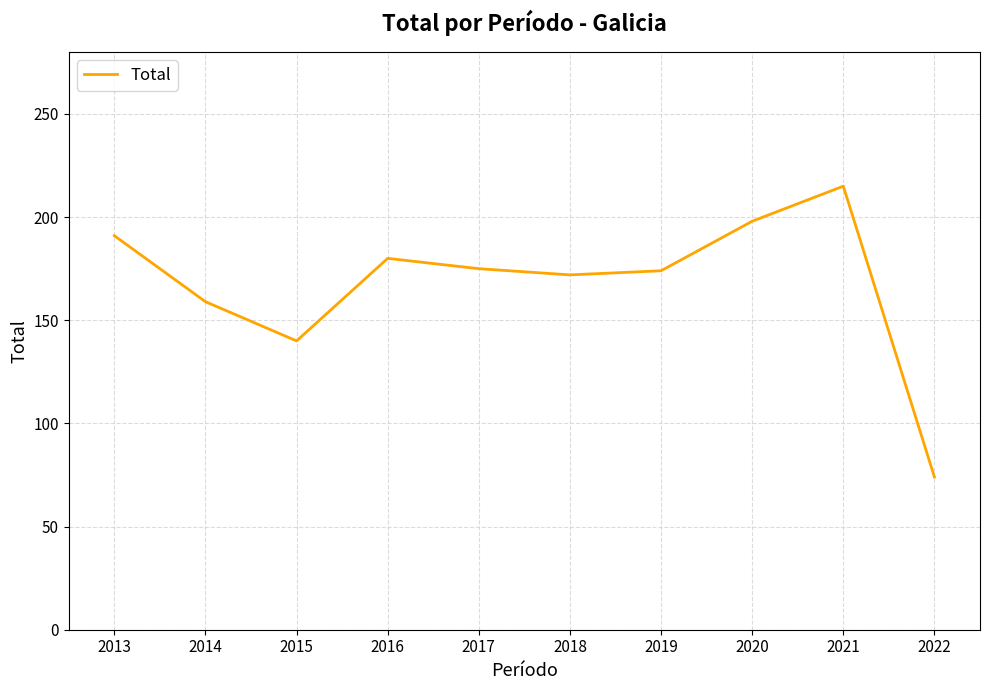

Which category has the highest value across all series?

2021